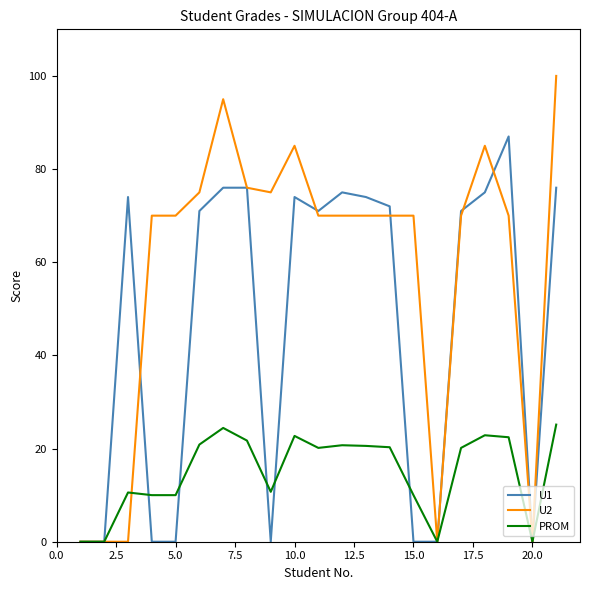

Which series has the largest range (max minus min)?

U2